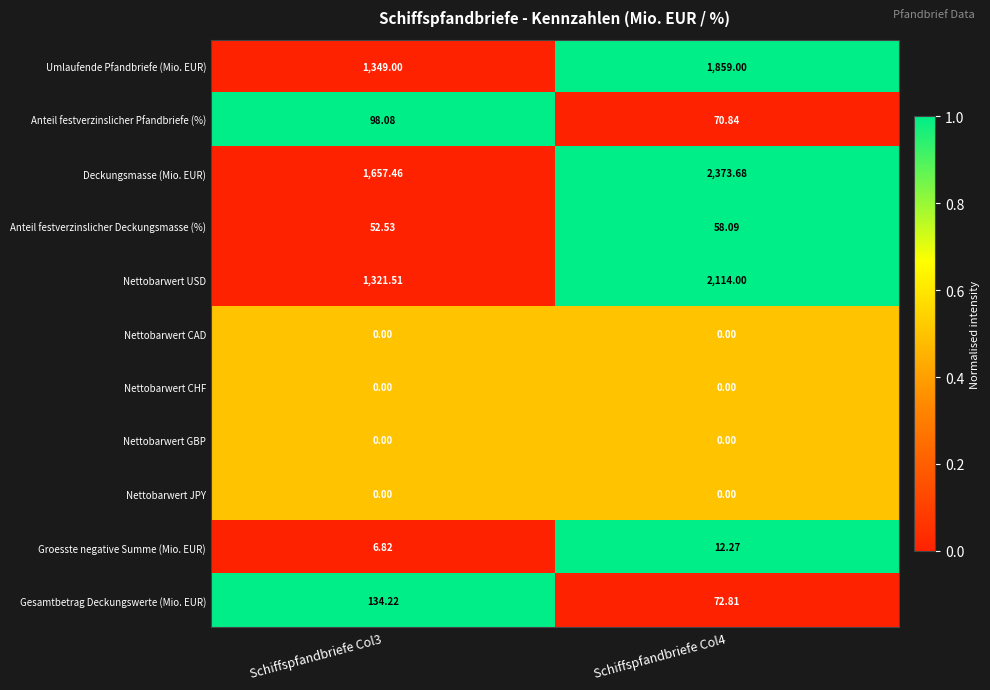

Is the value of Nettobarwert USD at Schiffspfandbriefe Col3 greater than the value of Anteil festverzinslicher Deckungsmasse (%) at Schiffspfandbriefe Col3?

Yes